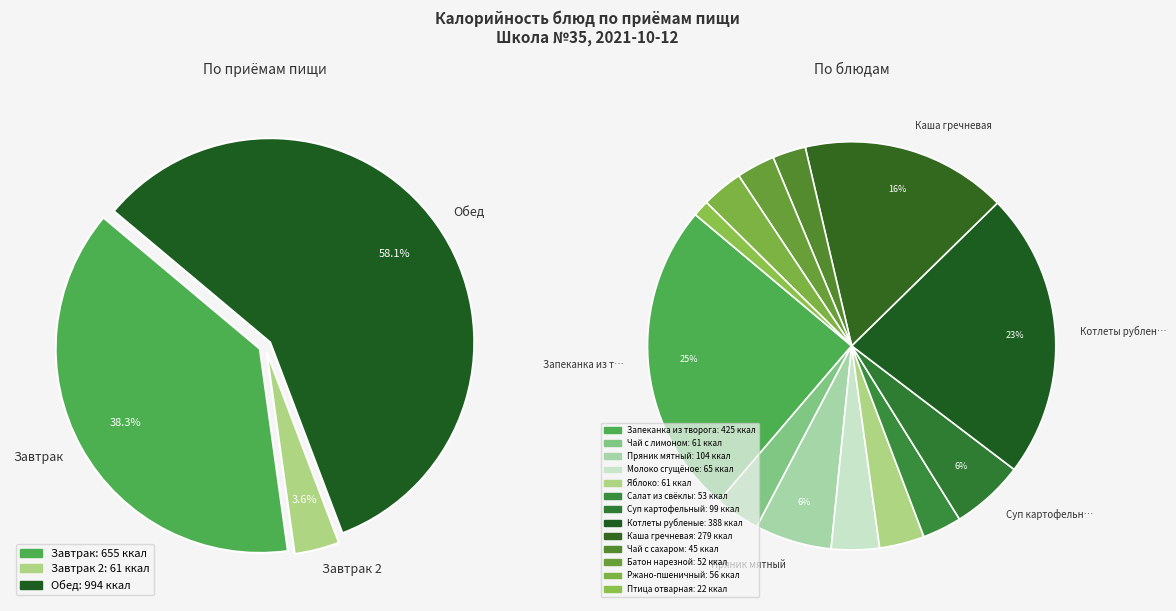

Combined, do Суп картофельный and Пряник мятный account for over 50%?

No